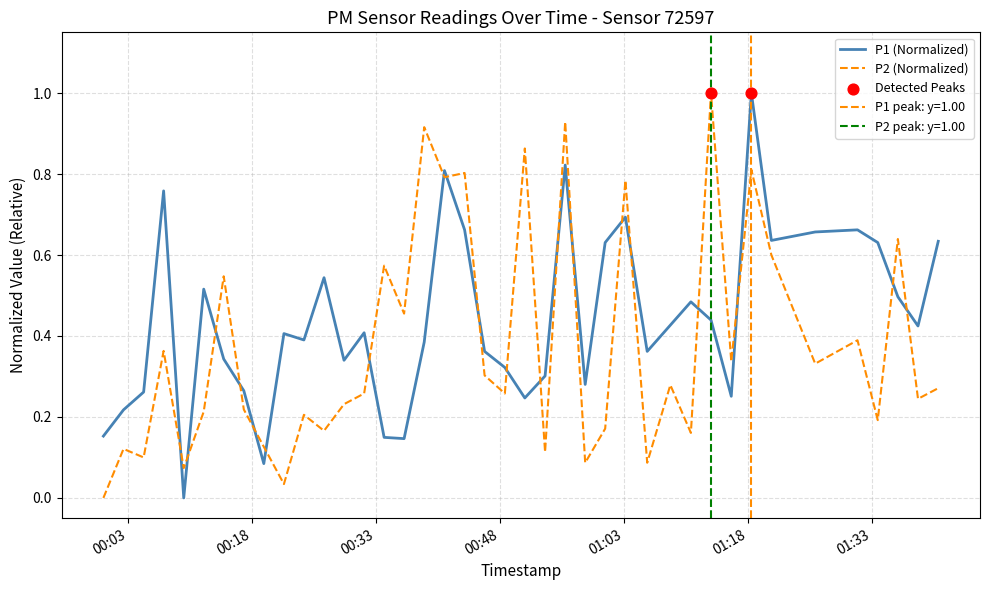

What are all the series names shown in the legend?

P1 (Normalized), P2 (Normalized)